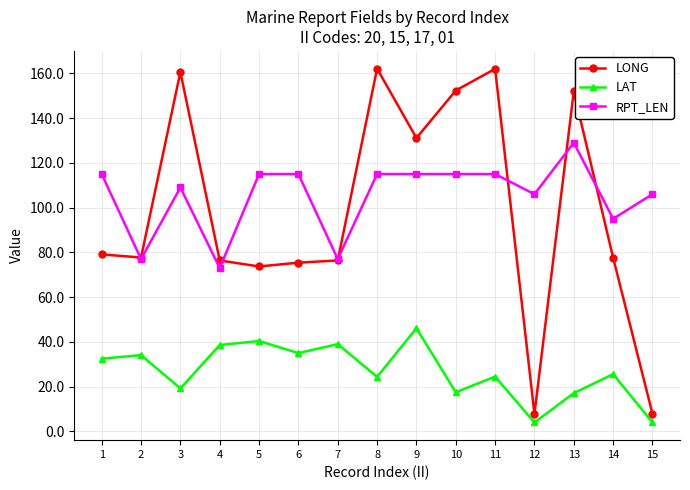

Count the number of categories in the chart.

15